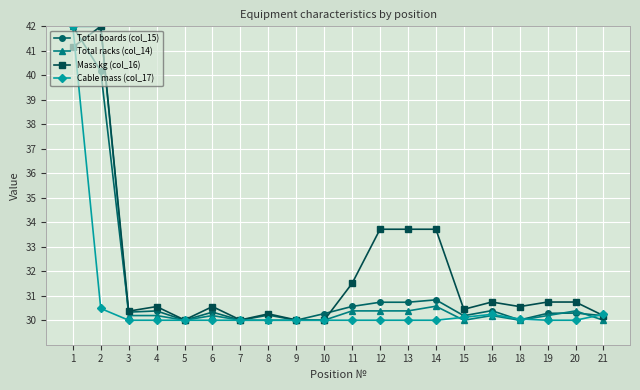

At which category is the sum across all series the highest?

1